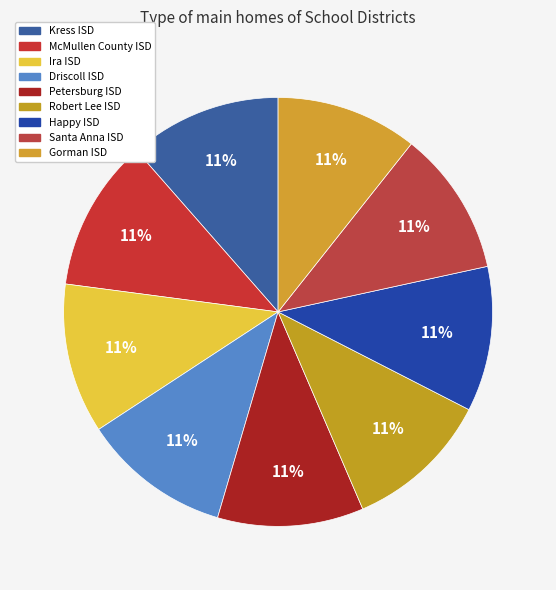

Count the number of slices in the pie.

9